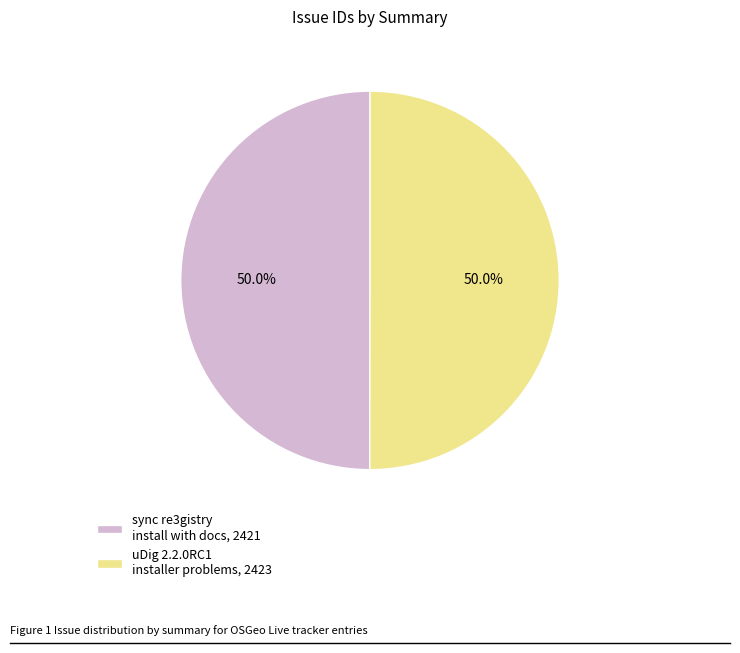

Approximately how many times larger is the value at sync re3gistry install with docs, 2421 compared to uDig 2.2.0RC1 installer problems, 2423?

1.0